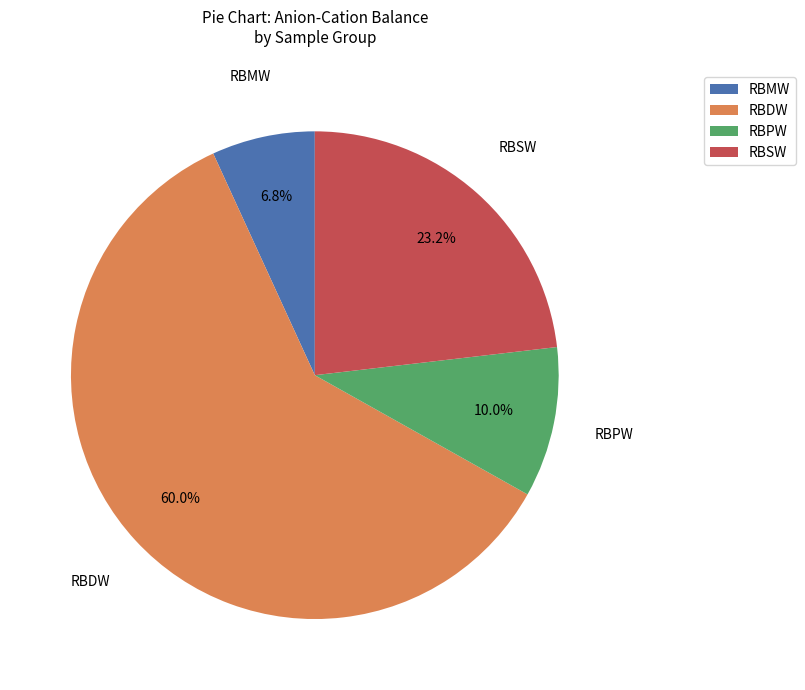

Which category has the biggest portion of the pie?

RBDW